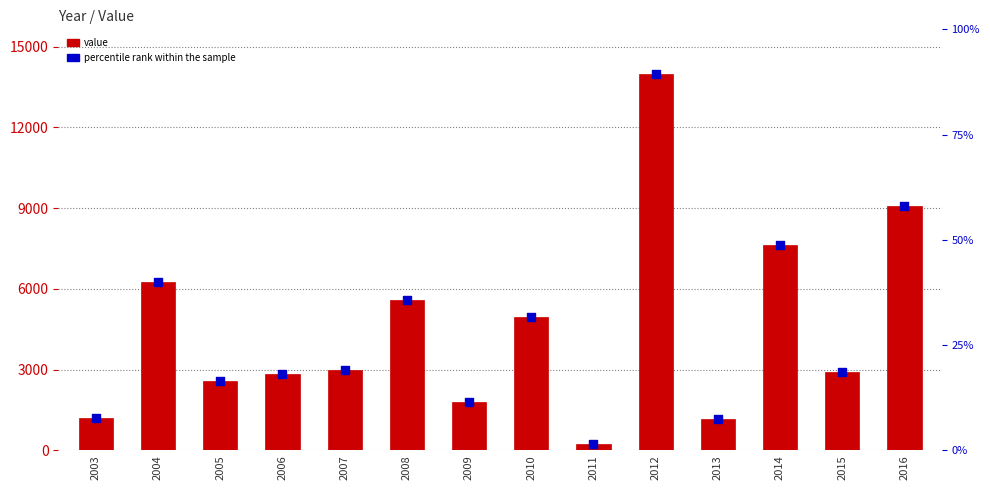

Which series has the largest total across all categories?

percentile rank within the sample